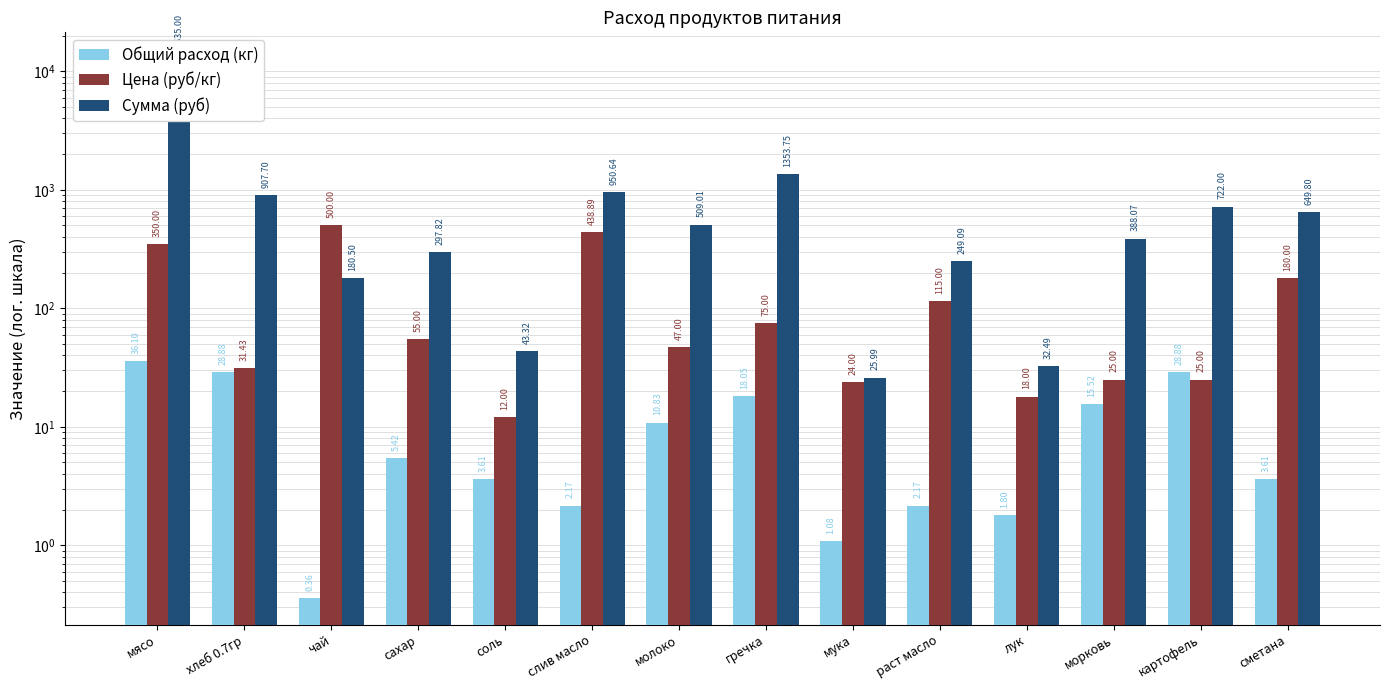

What is the total value across all series at соль?

58.9